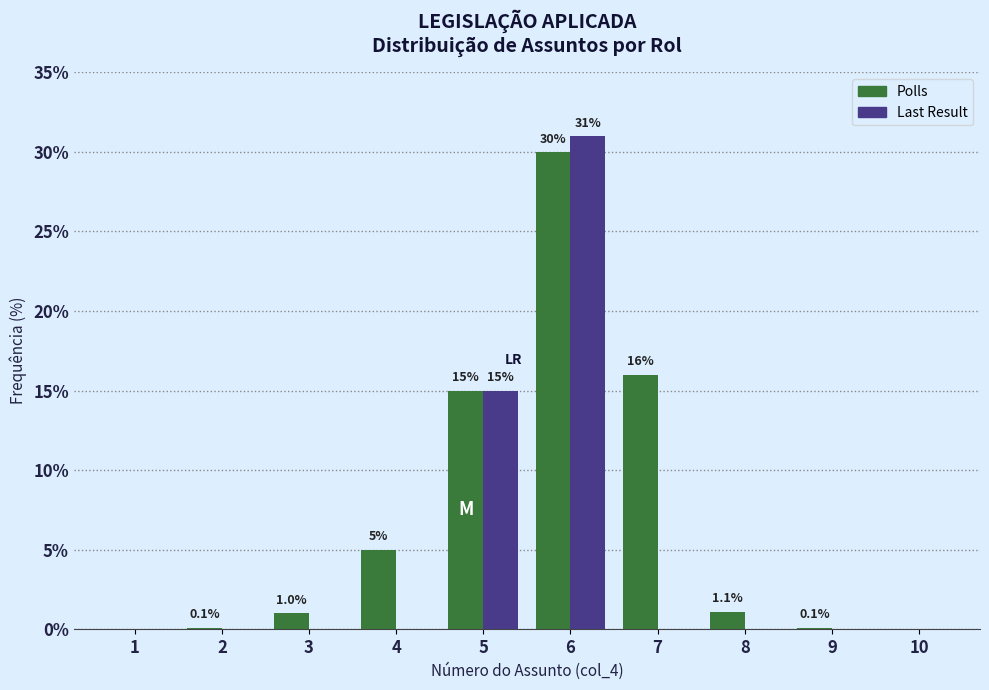

Reading left to right, transcribe all the data shown in this chart.

Polls: 1=0.0	2=0.1	3=1.0	4=5.0	5=15.0	6=30.0	7=16.0	8=1.1	9=0.1	10=0.0
Last Result: 1=0.0	2=0.0	3=0.0	4=0.0	5=15.0	6=31.0	7=0.0	8=0.0	9=0.0	10=0.0